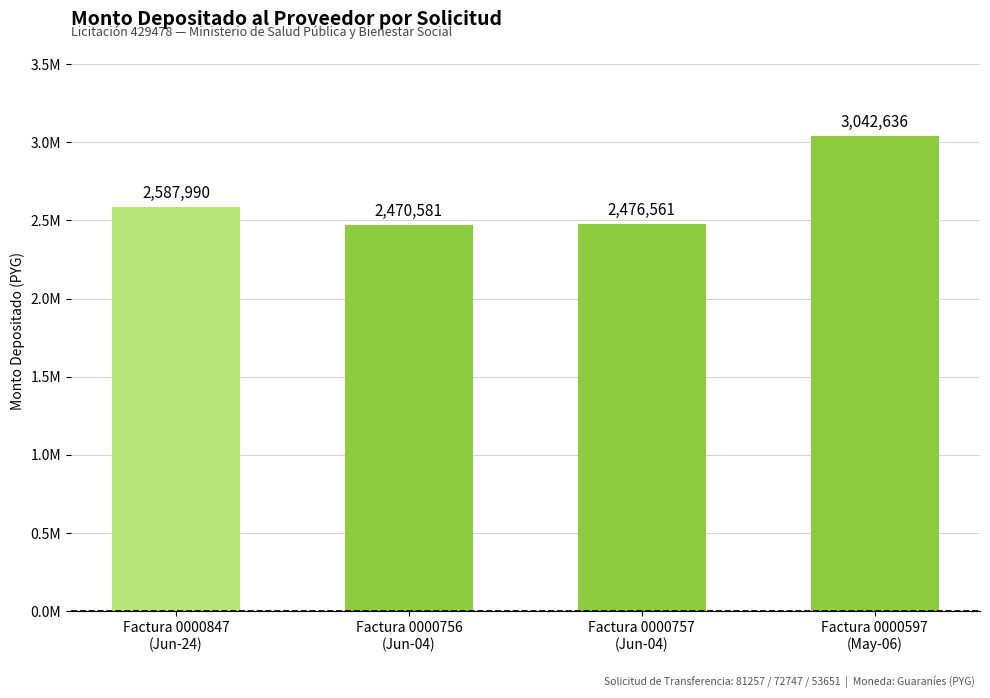

Are the bars horizontal?

No